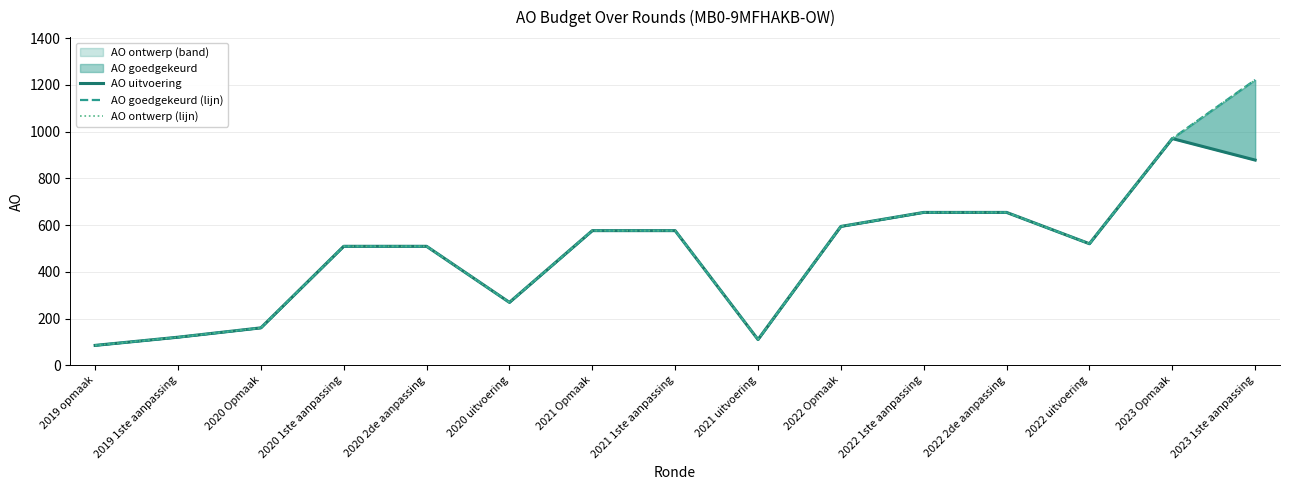

What is the difference between the maximum and second lowest values in the AO uitvoering series?

860